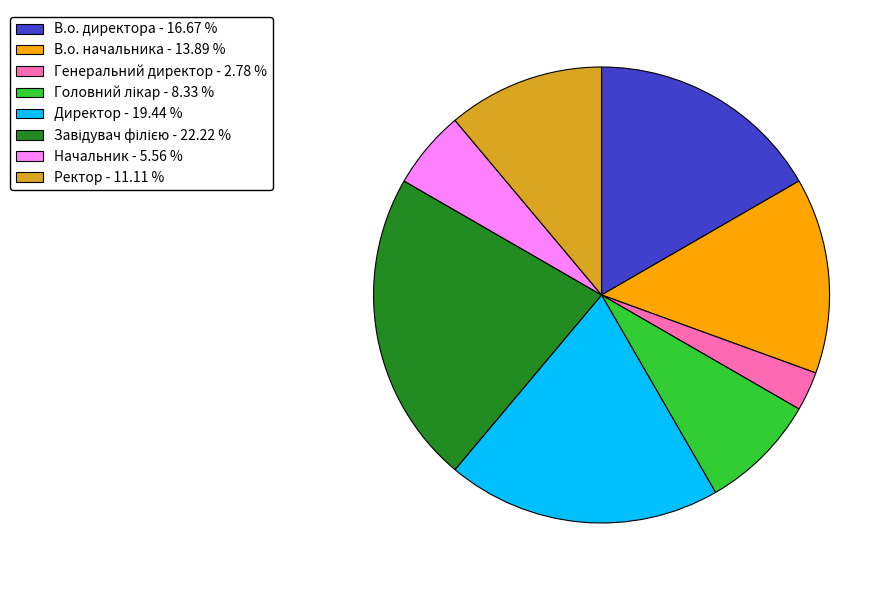

Between Генеральний директор - 2.78 % and В.о. начальника - 13.89 %, which is larger?

В.о. начальника - 13.89 %